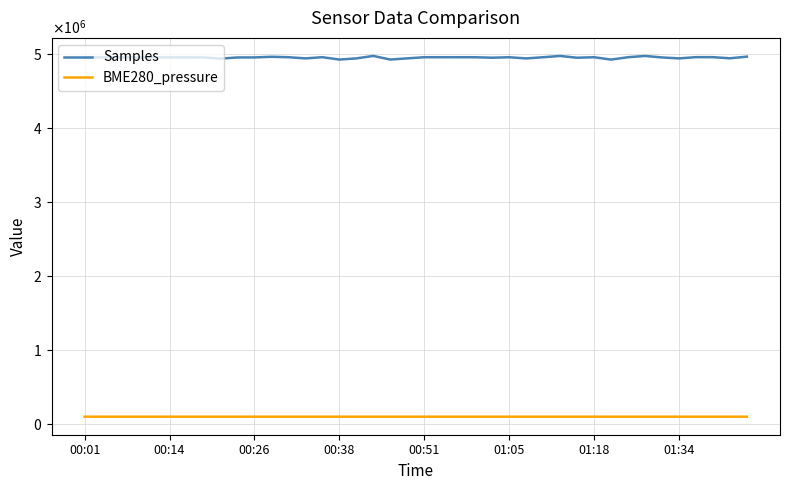

Which series has the largest total across all categories?

Samples